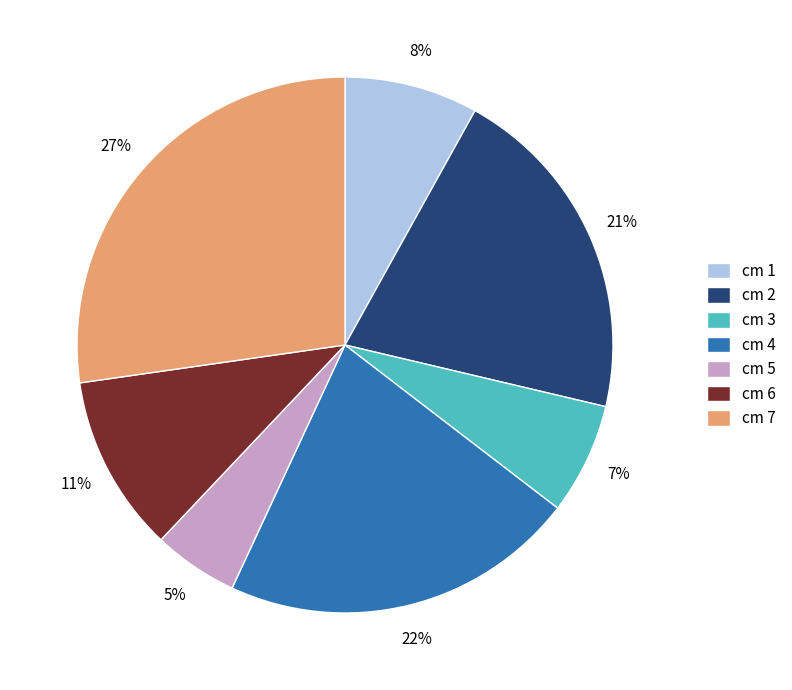

Does cm 2 represent more than half of the total?

No